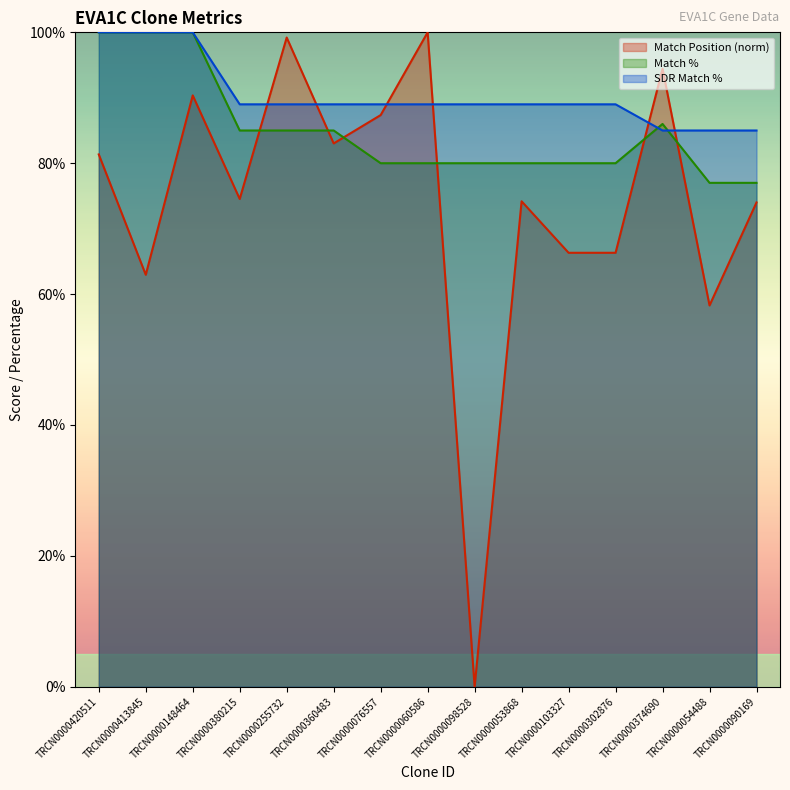

The value of SDR Match % at TRCN0000090169 is 85.0. True or false?

True